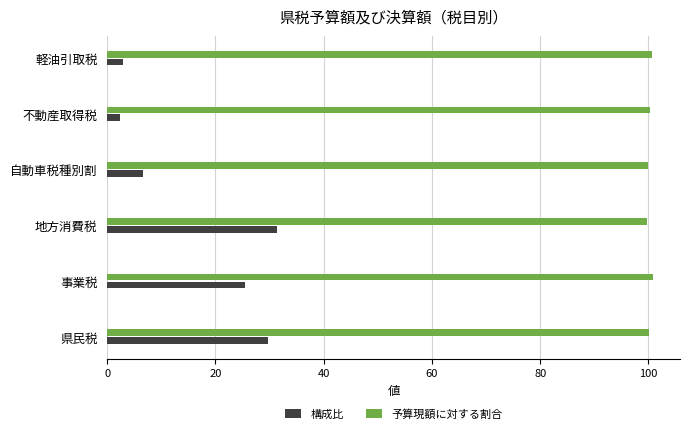

Is it true that 構成比 equals 48.2 at 地方消費税?

False